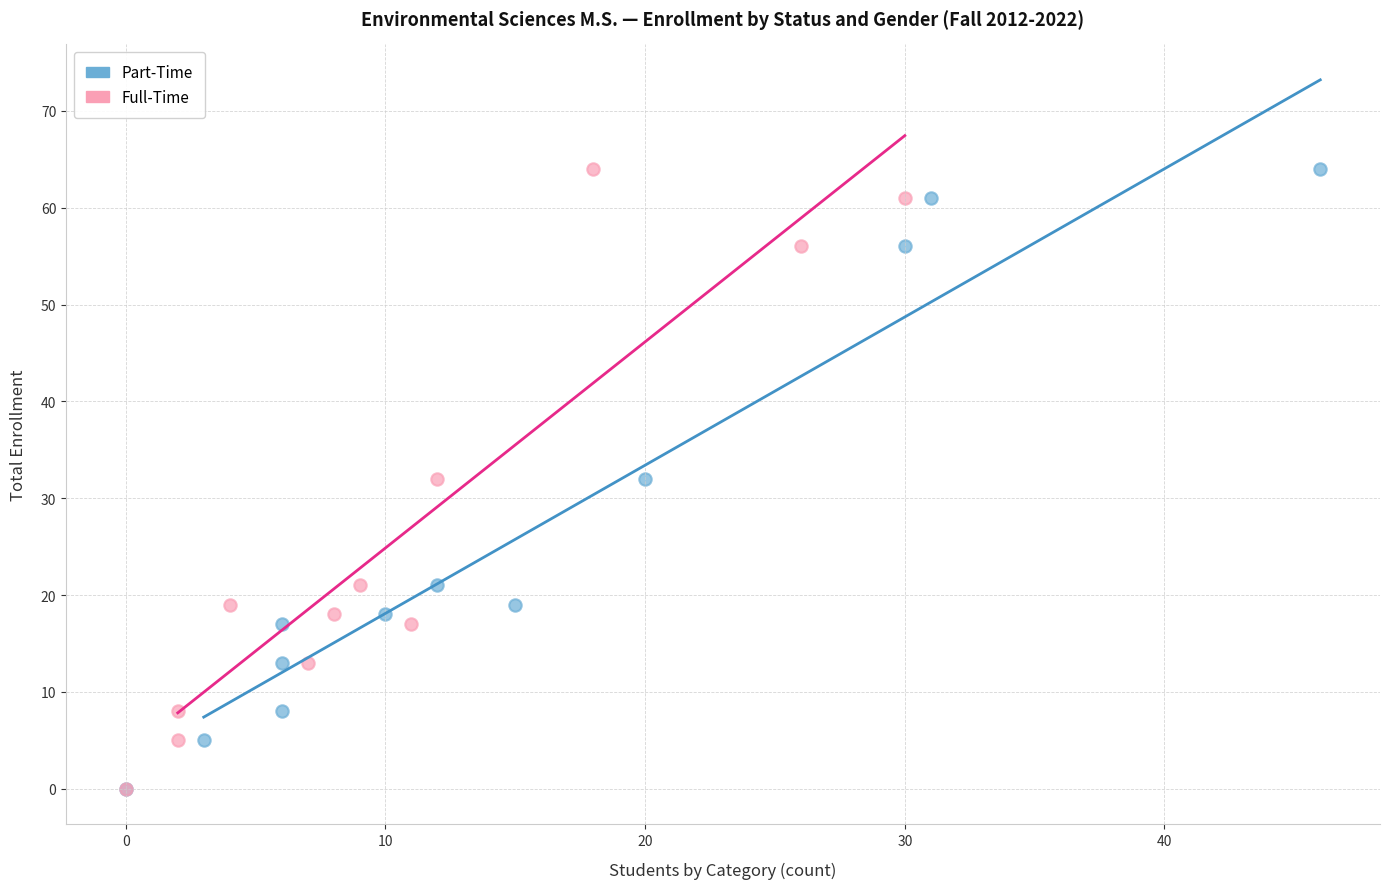

What are all the series names shown in the legend?

Part-Time, Full-Time